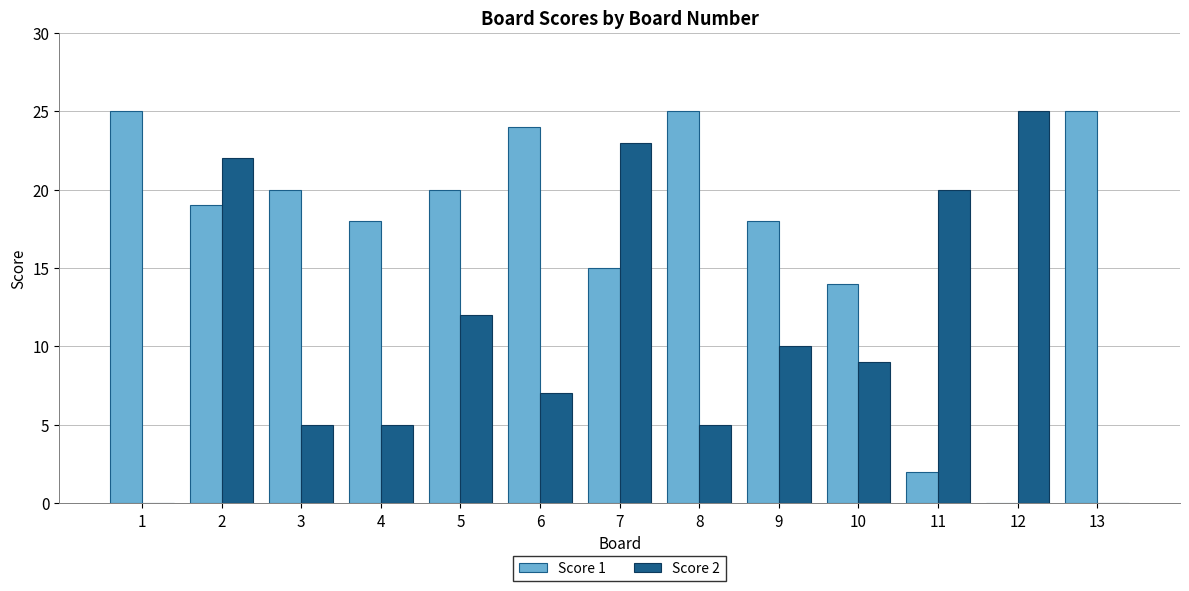

Is it true that Score 1 equals 8 at 3?

False